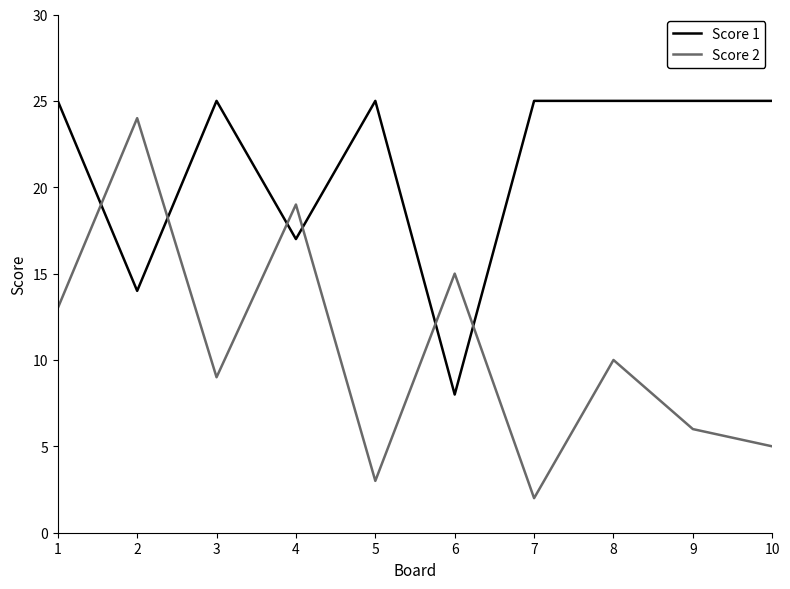

How many distinct data groups are displayed?

2